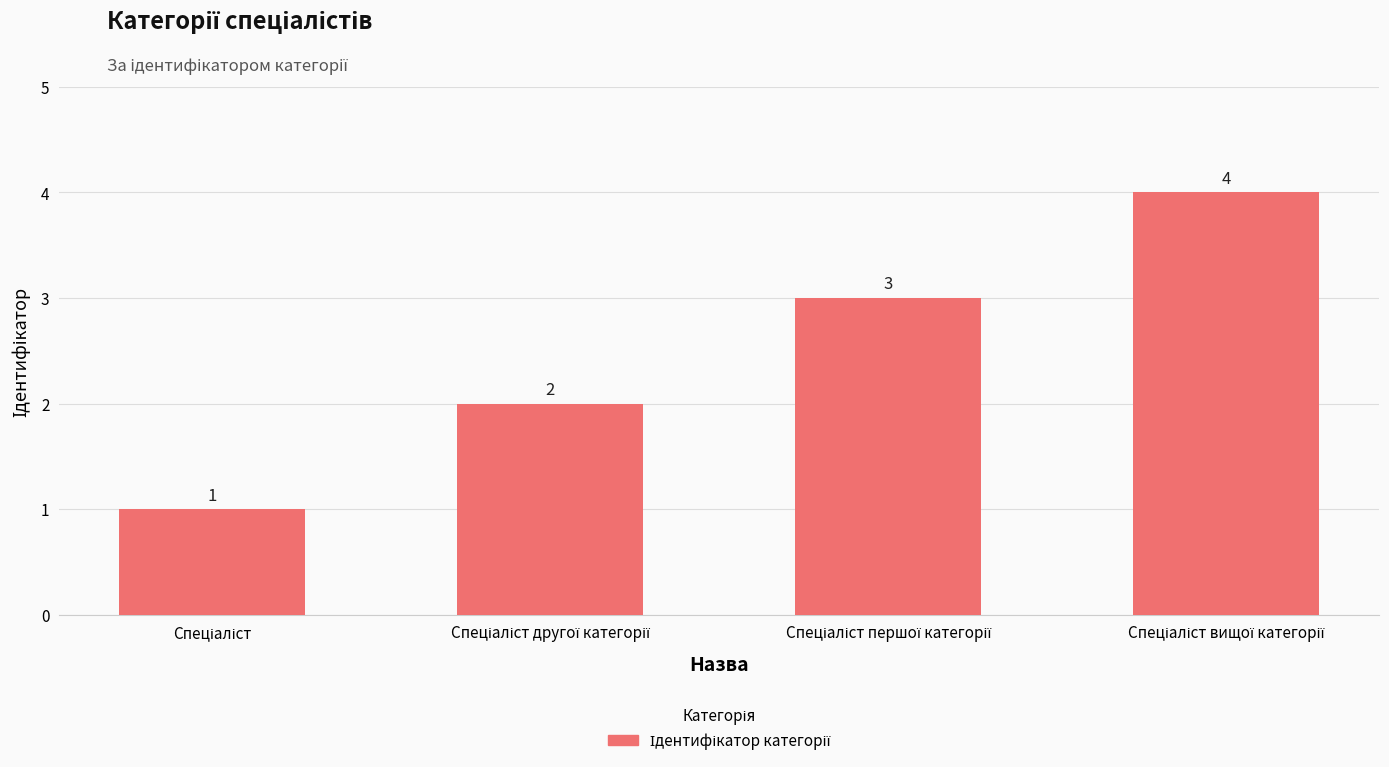

What is the greatest value displayed?

4